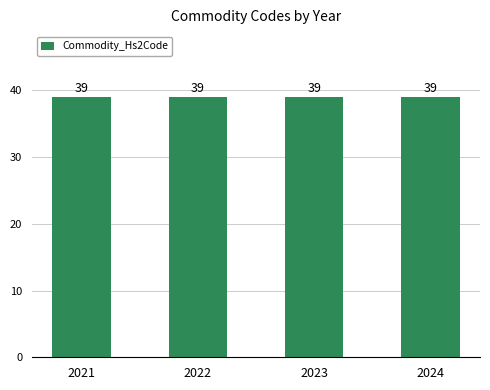

The Commodity_Hs4Code series shows 828 at 2023. True or false?

False